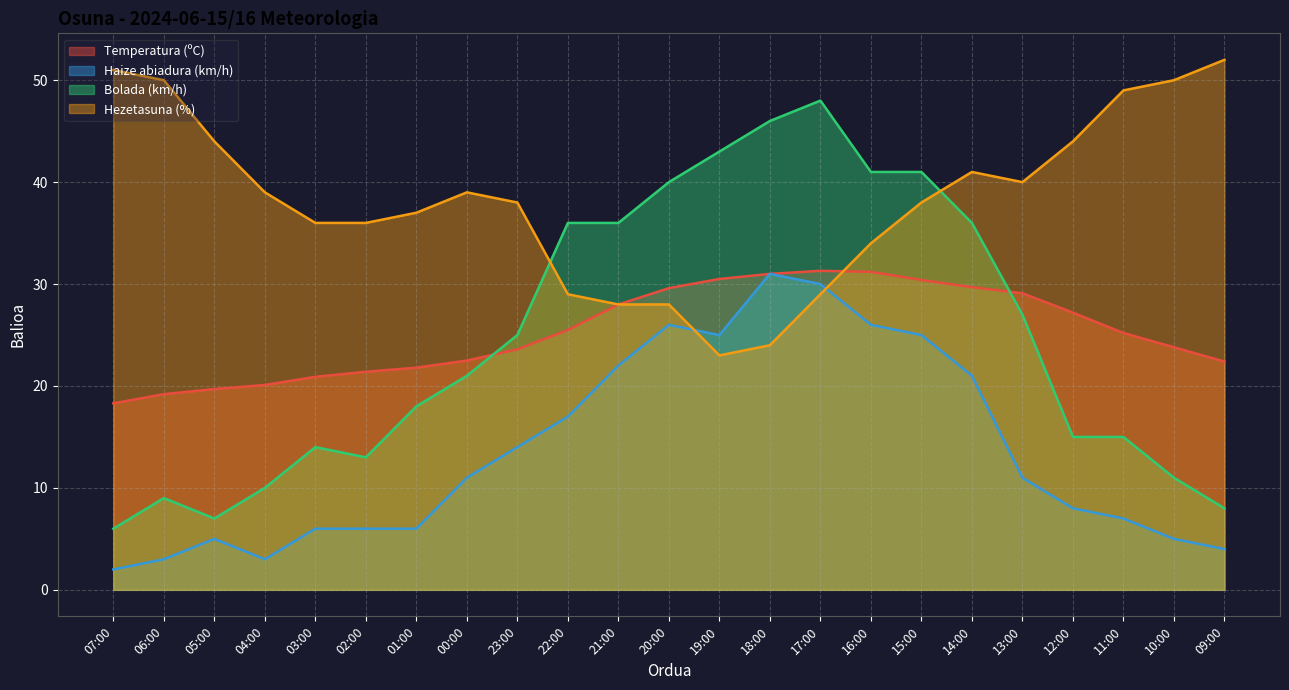

How many data points does each series have?

23